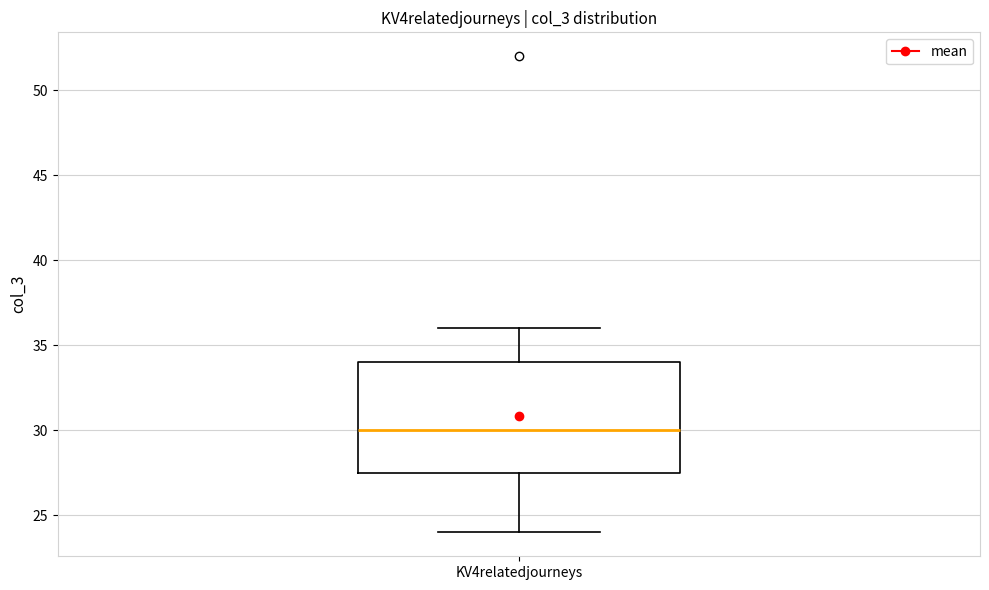

Where is the upper edge of the box for KV4relatedjourneys on the y-axis? The values are not printed on the chart, so give them approximately, as read against the axis.

34.0